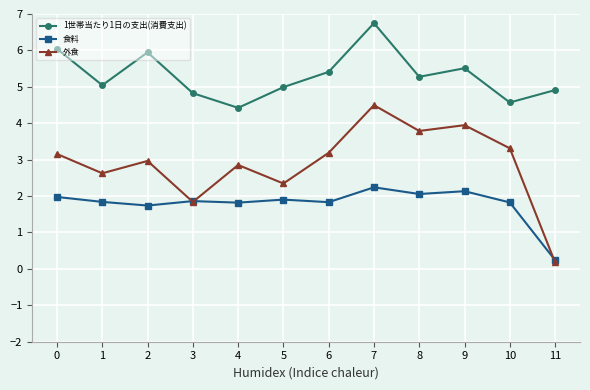

Between 1 and 2, which series saw the biggest shift?

1世帯当たり1日の支出(消費支出)